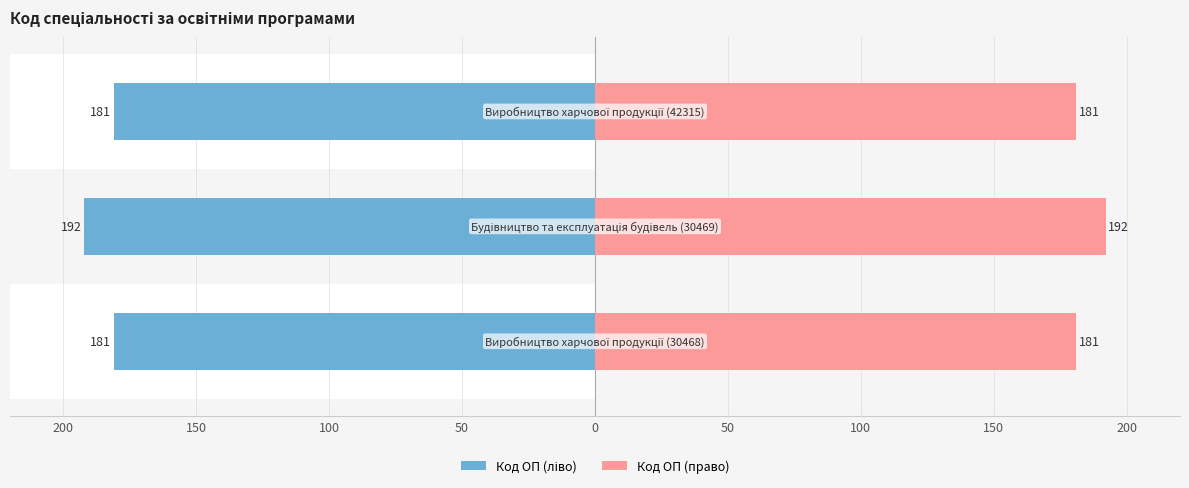

What is the average value of the Код ОП (право) series?

185